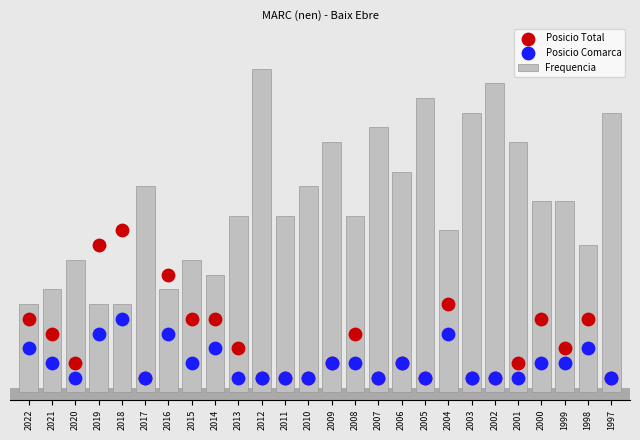

What is the total value across all series at 2012?

24